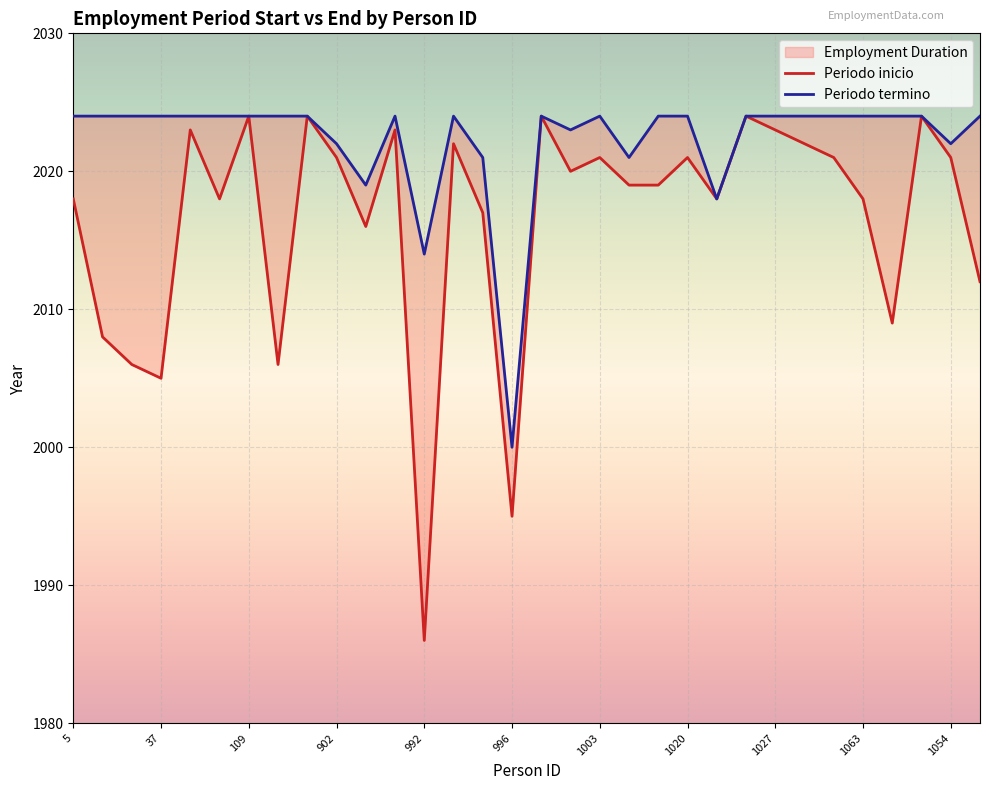

What is the difference between the highest and lowest values at 1019?

5